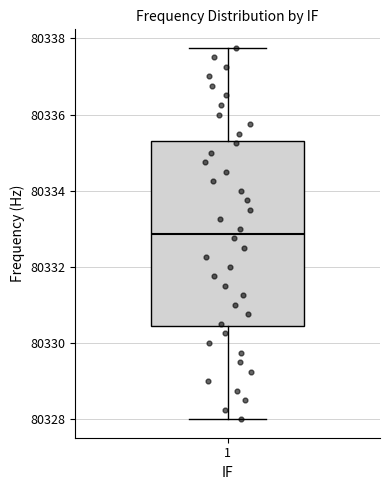

Read this box plot against the y-axis: the position of the median line, the range covered by the box, and the ends of both whiskers. The values are not printed on the chart, so give them approximately, as read against the axis.

median 80332.8, box 80330.4 to 80335.4, whiskers 80328.0 to 80337.8